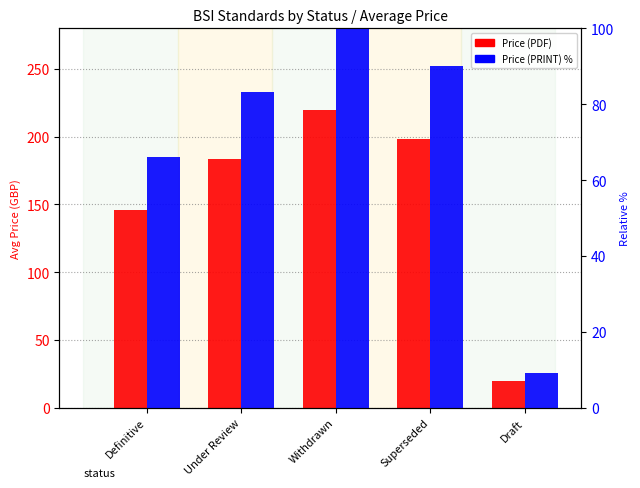

Which label corresponds to the largest value in the chart?

Withdrawn